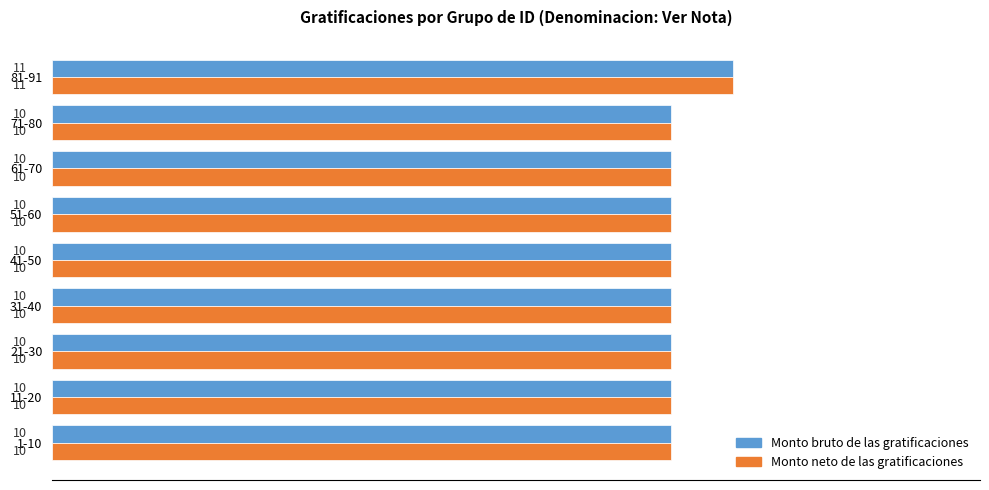

What are all the series names shown in the legend?

Monto bruto de las gratificaciones, Monto neto de las gratificaciones